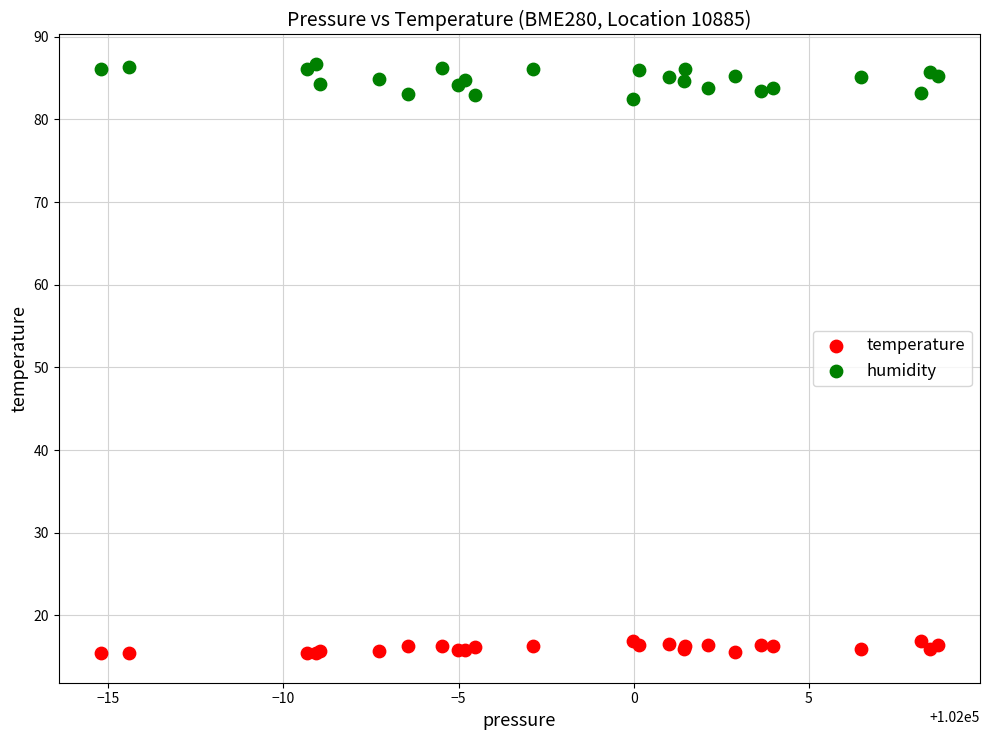

What is the X range (max minus min) for the scatter plot?

23.9